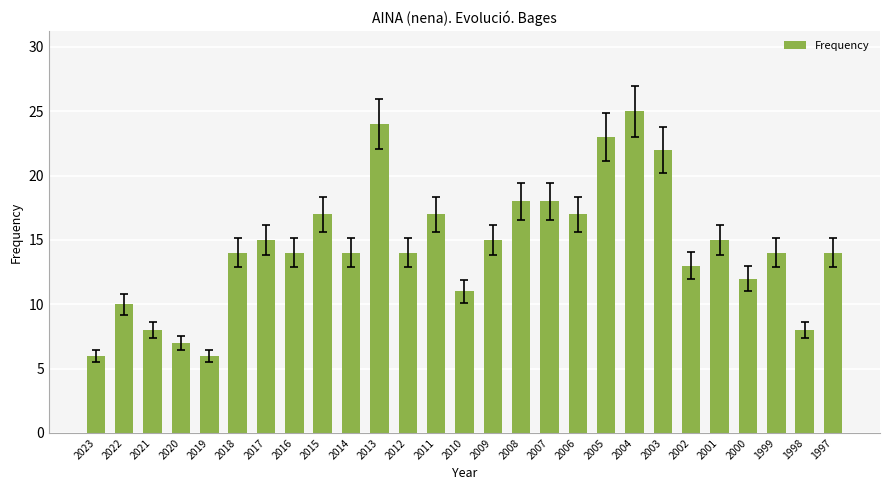

Does the chart contain any negative values?

No